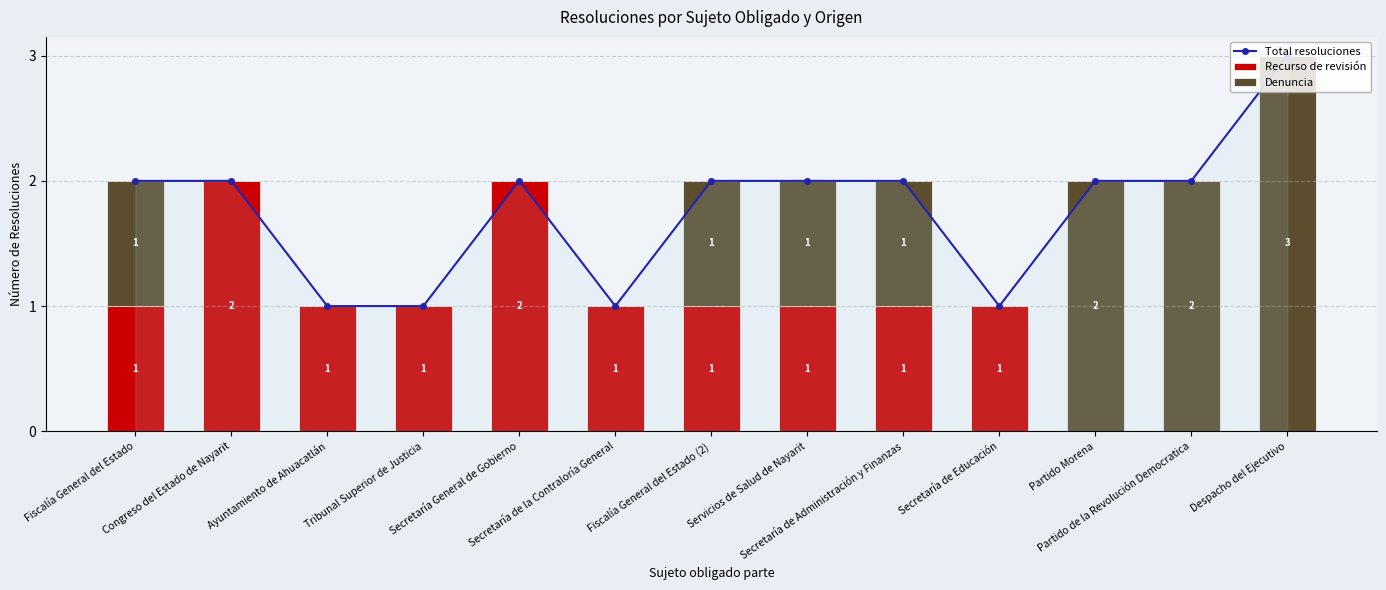

Is it true that Recurso de revisión equals 1 at Fiscalía General del Estado (2)?

True